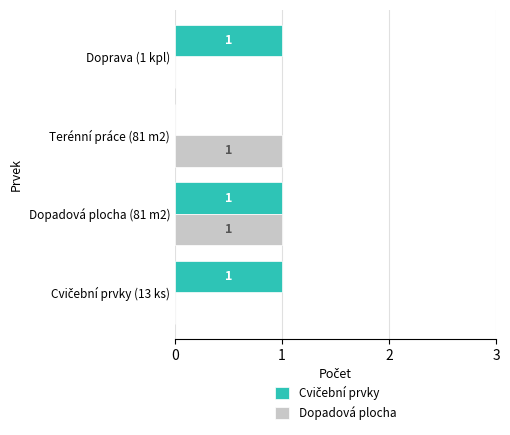

Count the number of data series in this chart.

2